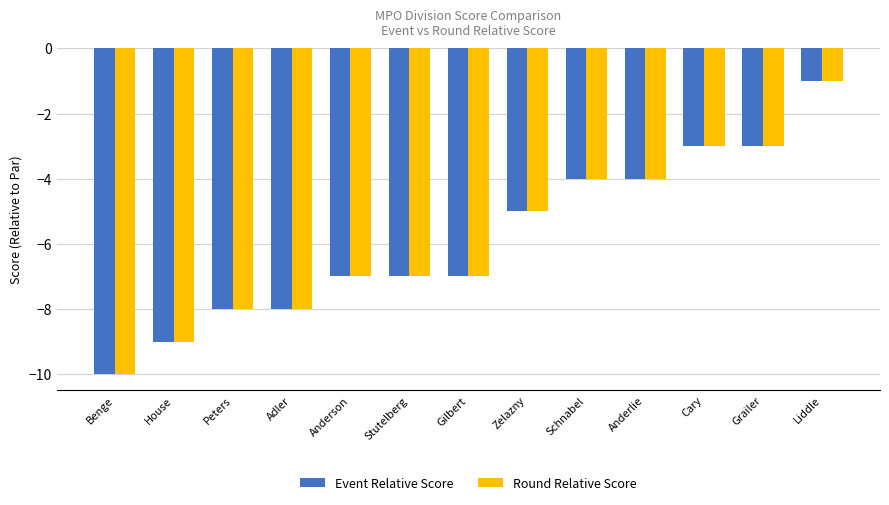

What are all the series names shown in the legend?

Event Relative Score, Round Relative Score